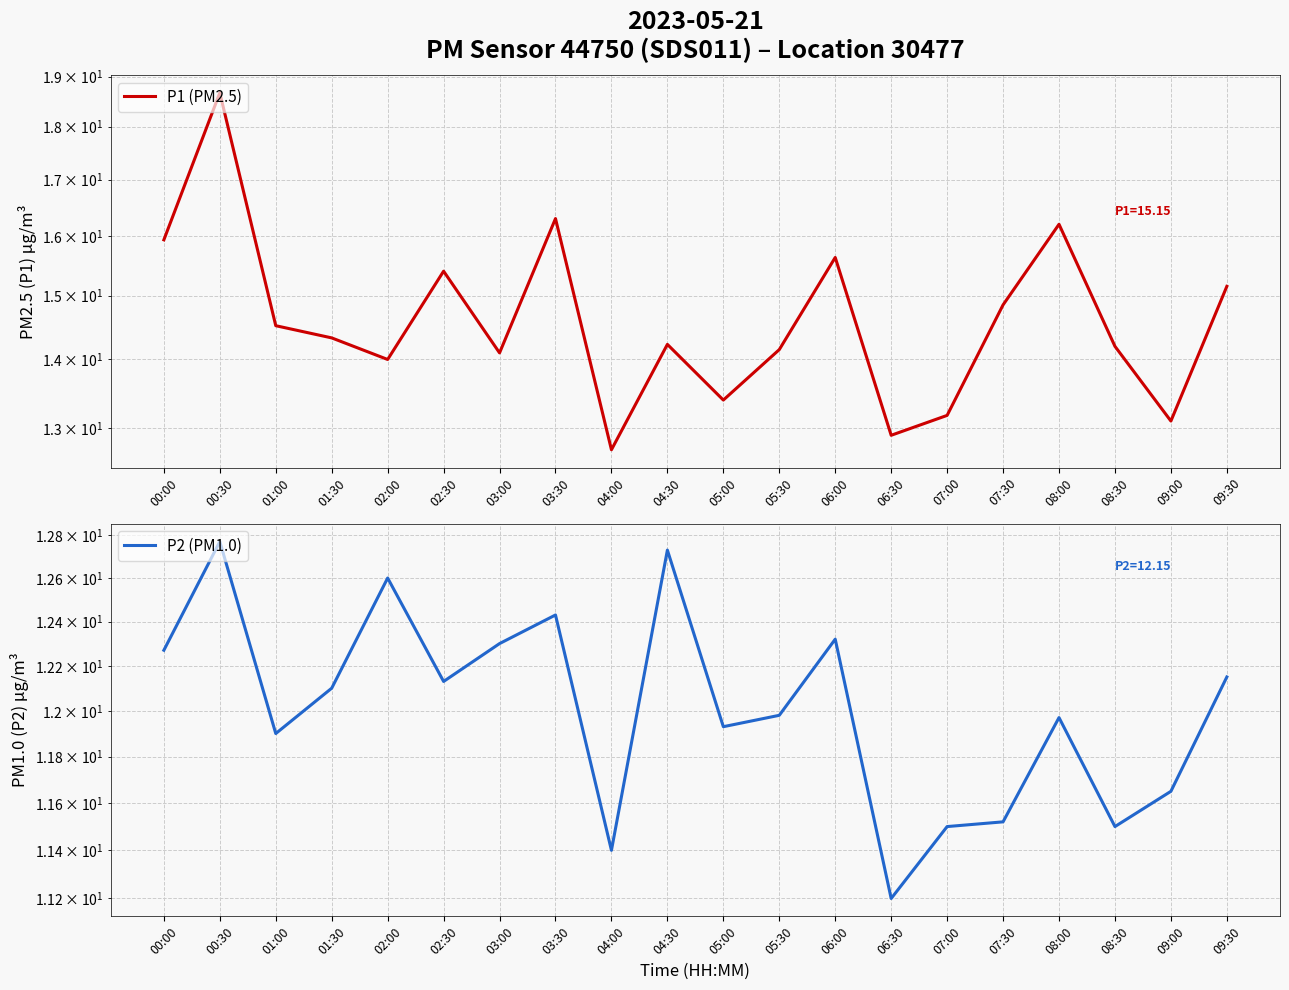

Is the value of P2 (PM1.0) at 04:00 greater than the value of P1 (PM2.5) at 05:00?

No